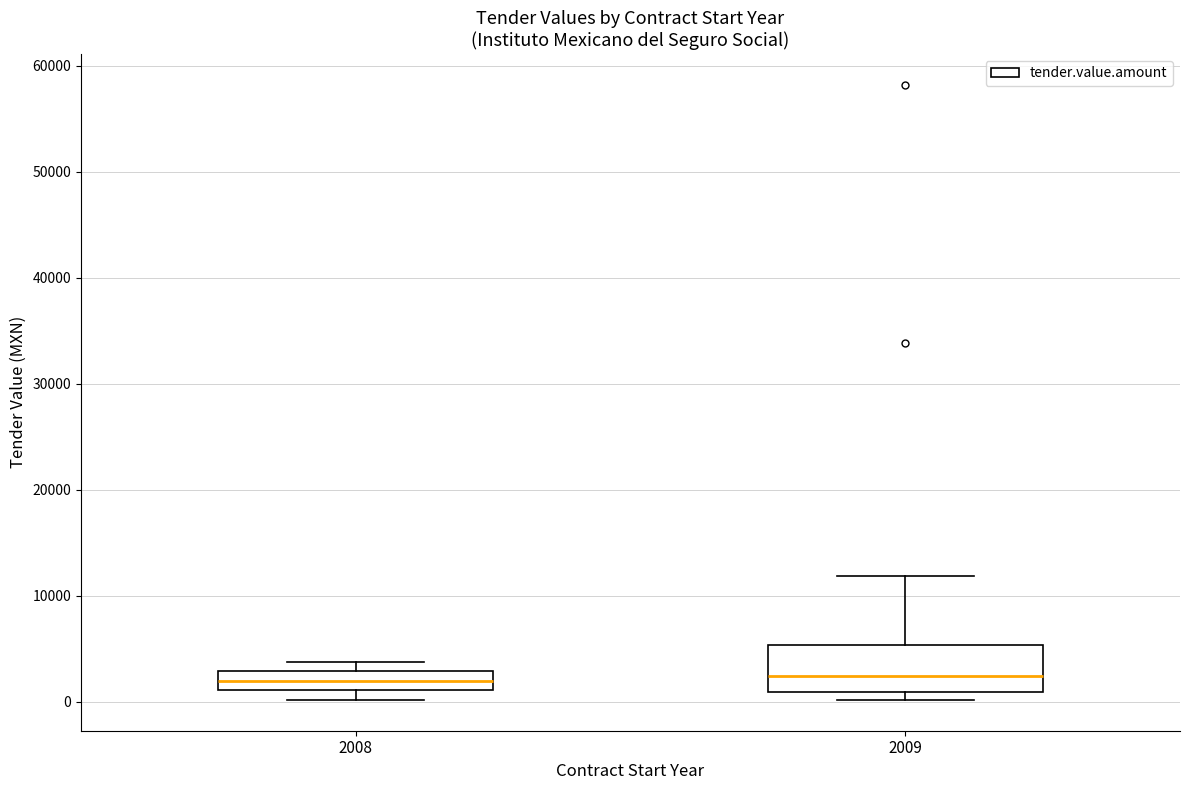

Where is the lower edge of the box at x = 2009 on the y-axis? The values are not printed on the chart, so give them approximately, as read against the axis.

1000